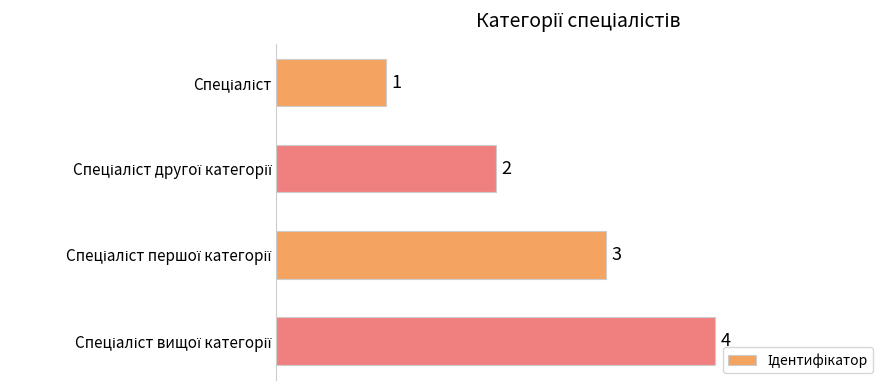

Count the values in the range 2 to 4.

3